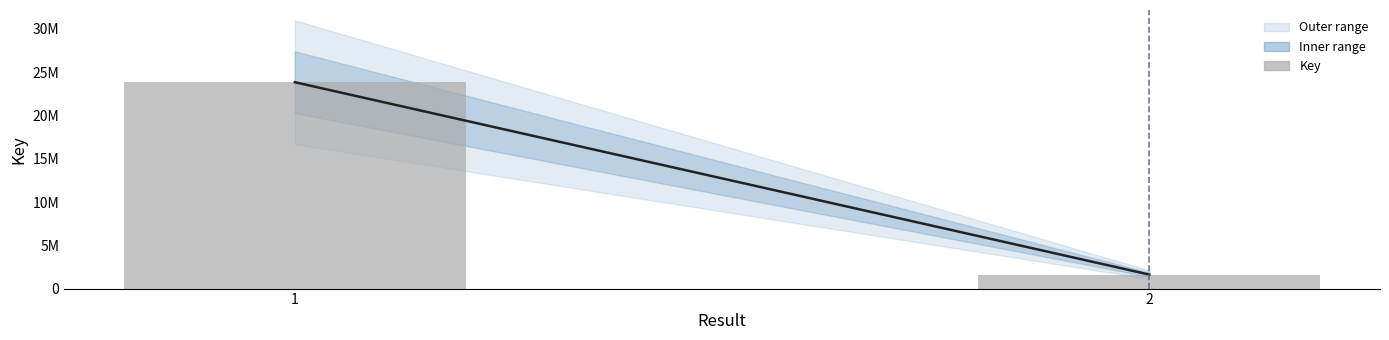

What is the value of the 1st bar from the left?

23834229